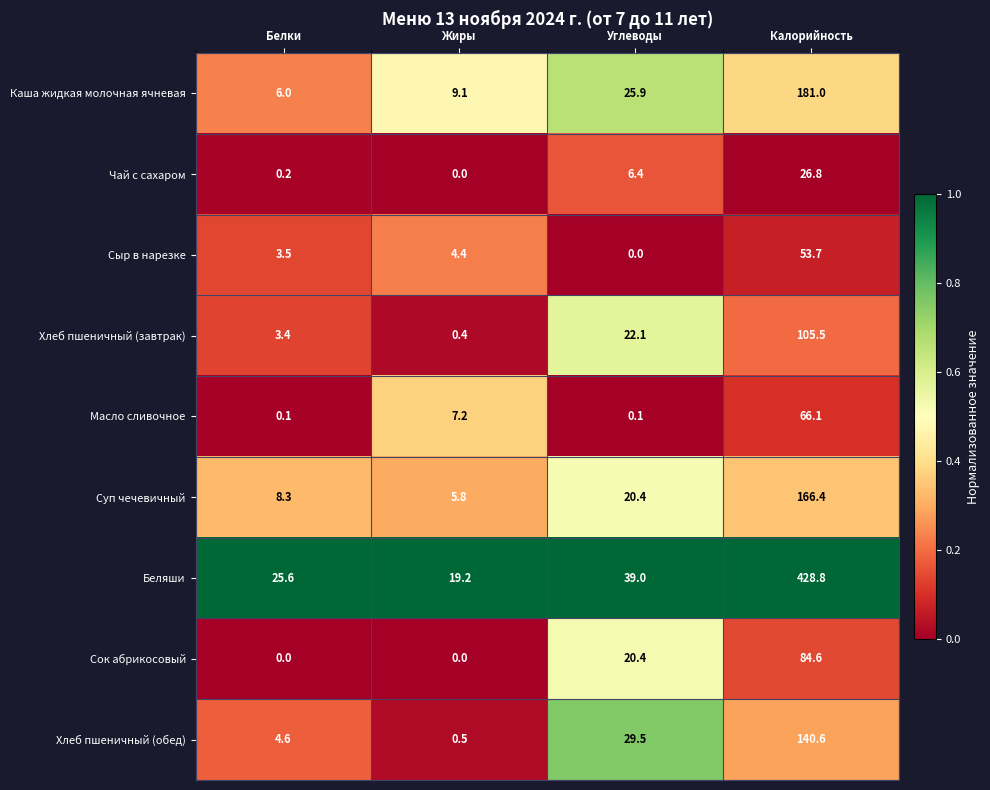

True or false: Сок абрикосовый has a value of 23.4 at Калорийность.

False